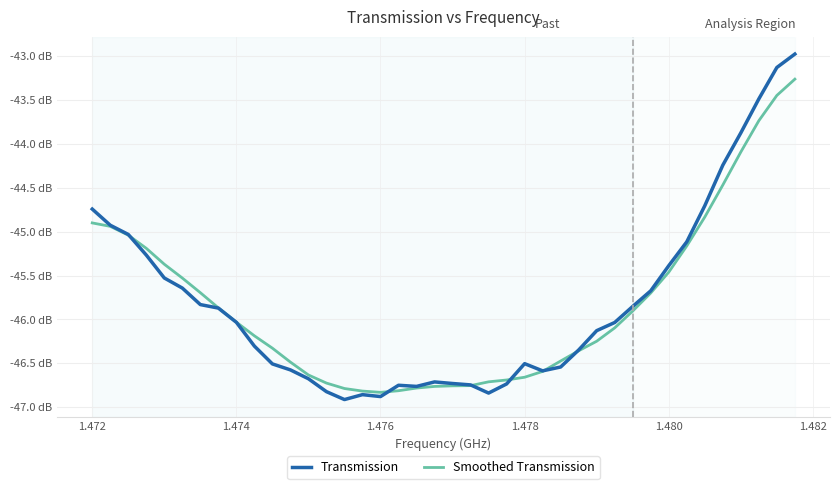

What are all the series names shown in the legend?

Transmission, Smoothed Transmission